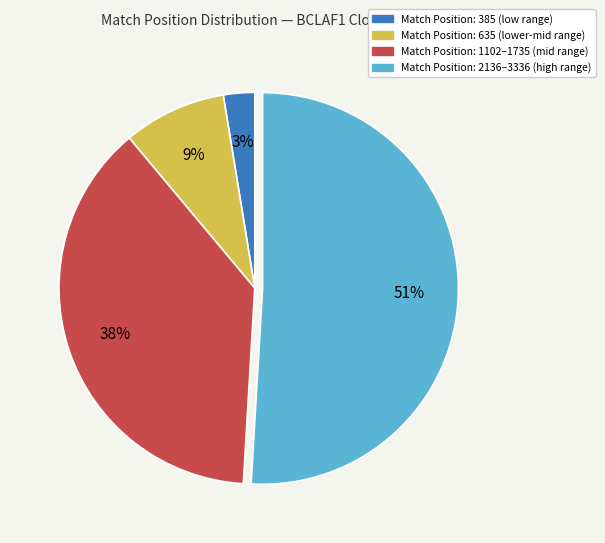

To the nearest percent, what is the difference between the largest and smallest slice percentages?

48%